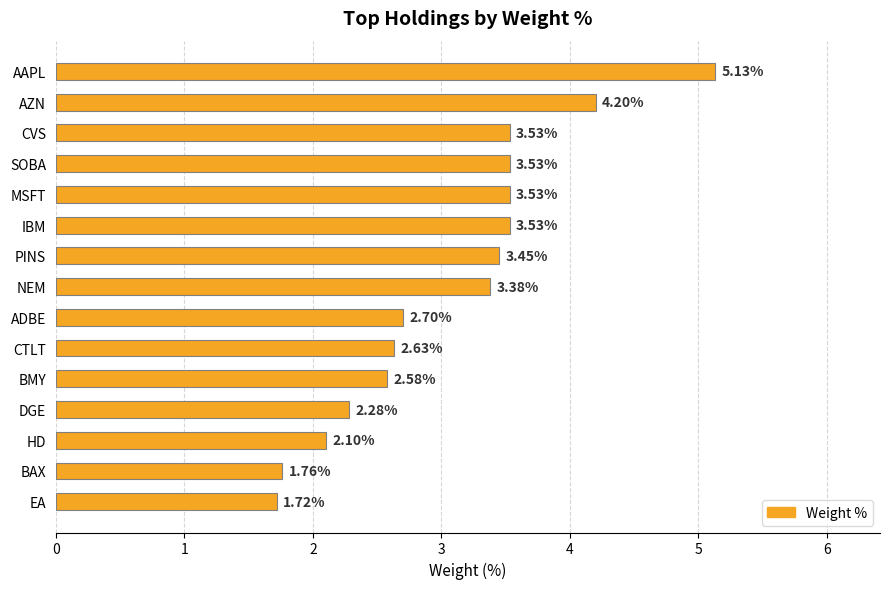

Which label corresponds to the largest value in the chart?

AAPL